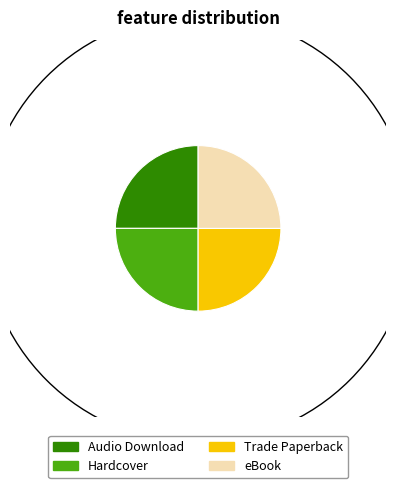

Is there a majority slice in this chart?

No